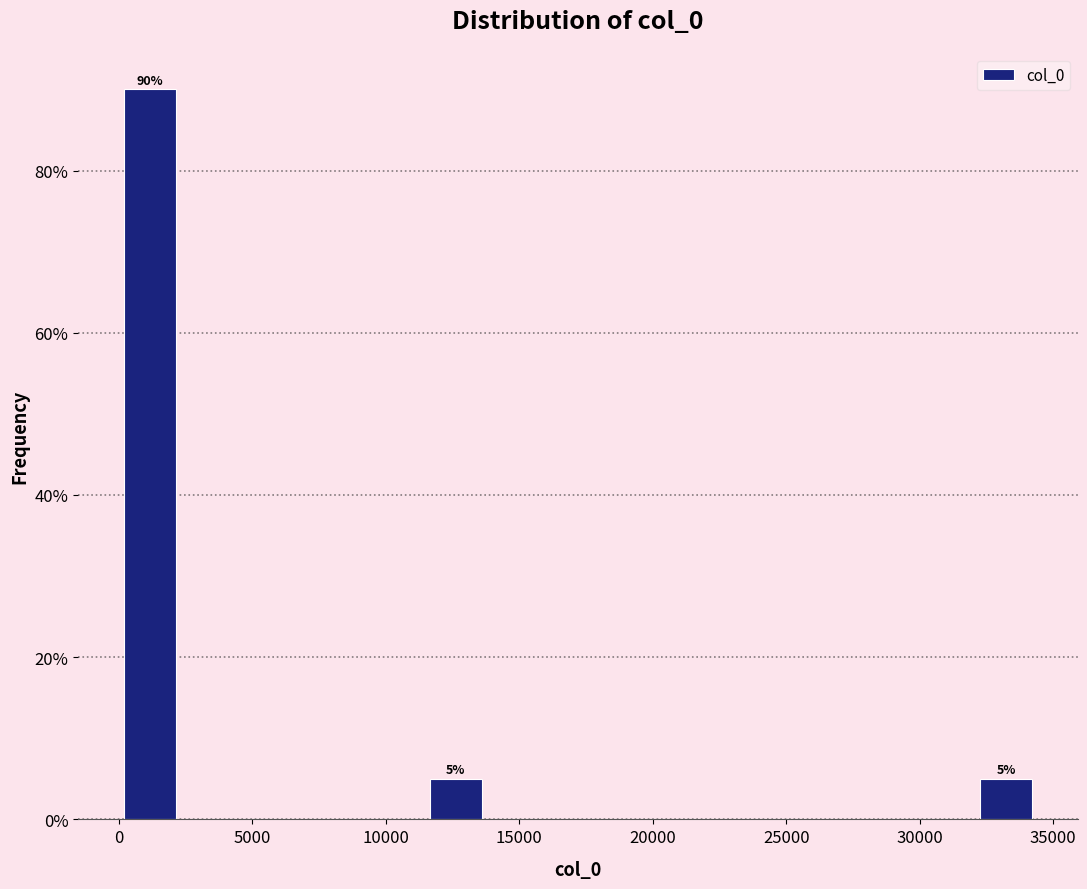

Over which range of the x-axis is the bar tallest?

0 to 2500